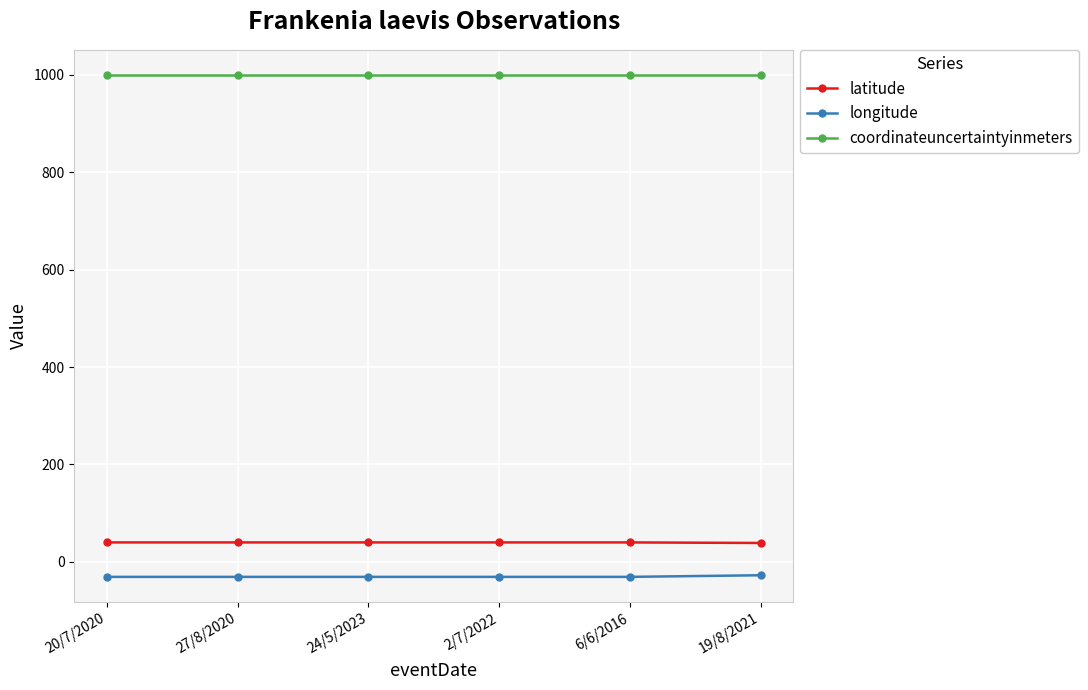

Does the chart have visible grid lines?

Yes